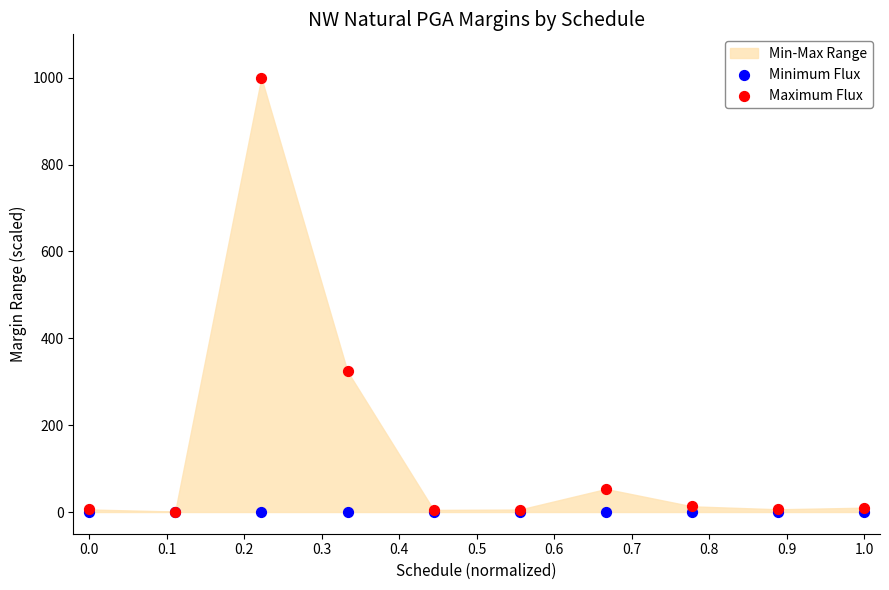

In the Maximum Flux series, what Y value is closest to 500?

323.7